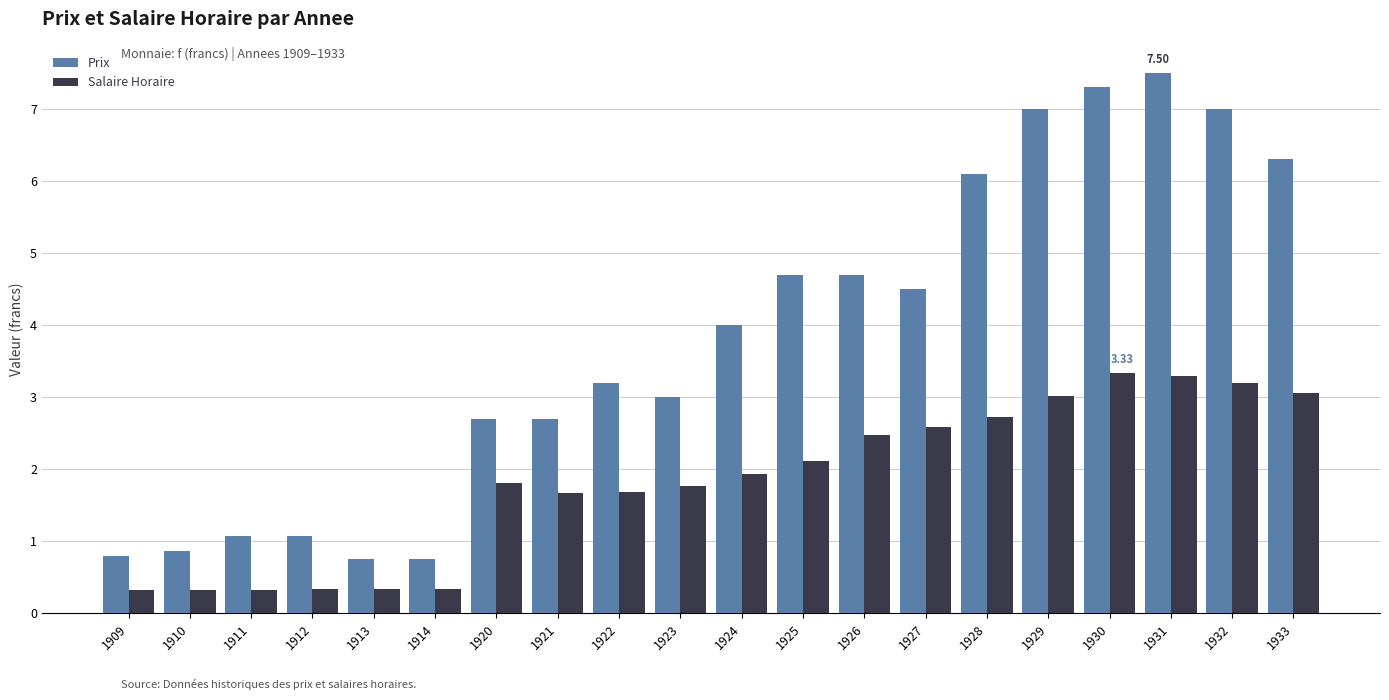

The Prix series shows 12.0 at 1931. True or false?

False